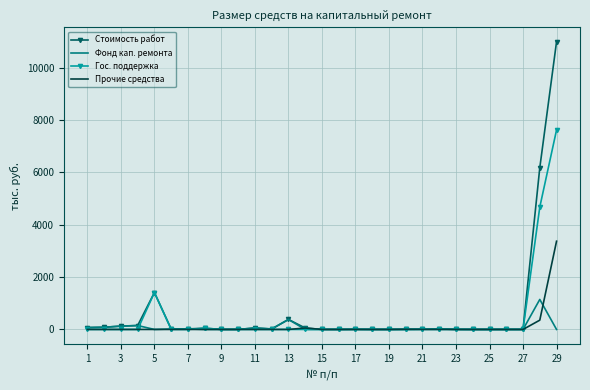

List the series in order of their peak value, highest first.

Стоимость работ, Гос. поддержка, Прочие средства, Фонд кап. ремонта